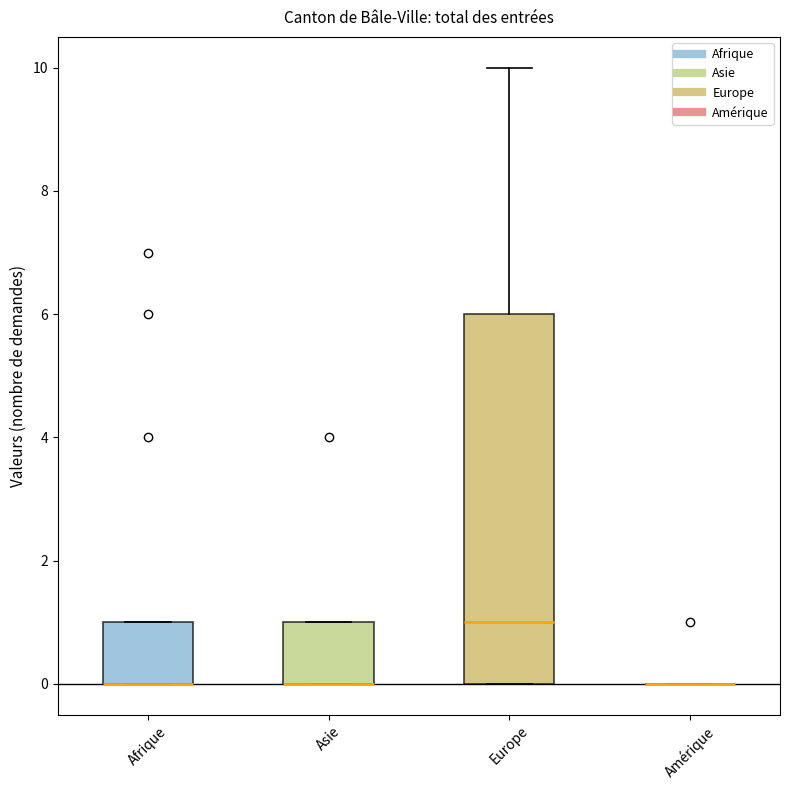

Reading left to right, transcribe this box plot: for each box, give where its median line is, the range the box spans, and where its two whiskers end, as read against the y-axis. The values are not printed on the chart, so give them approximately, as read against the axis.

Afrique: median 0 (drawn on the box's lower edge), box 0 to 1, whiskers 0 to 1
Asie: median 0 (drawn on the box's lower edge), box 0 to 1, whiskers 0 to 1
Europe: median 1, box 0 to 6, whiskers 0 to 10
Amérique: box collapsed to a line at 0, whiskers 0 to 0